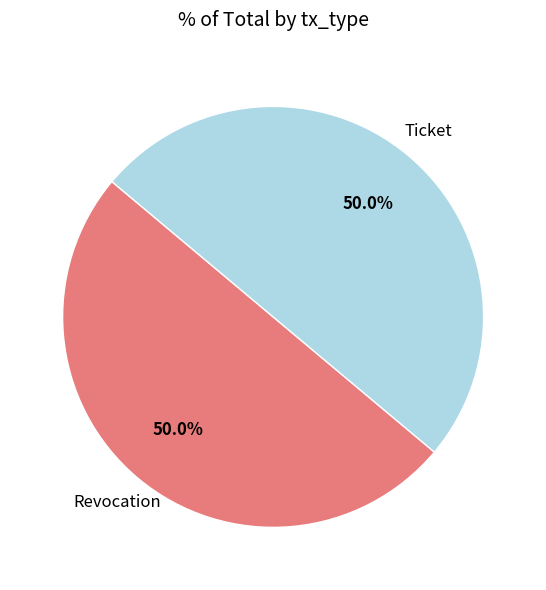

What is the total percentage of Ticket and Revocation?

100.0%